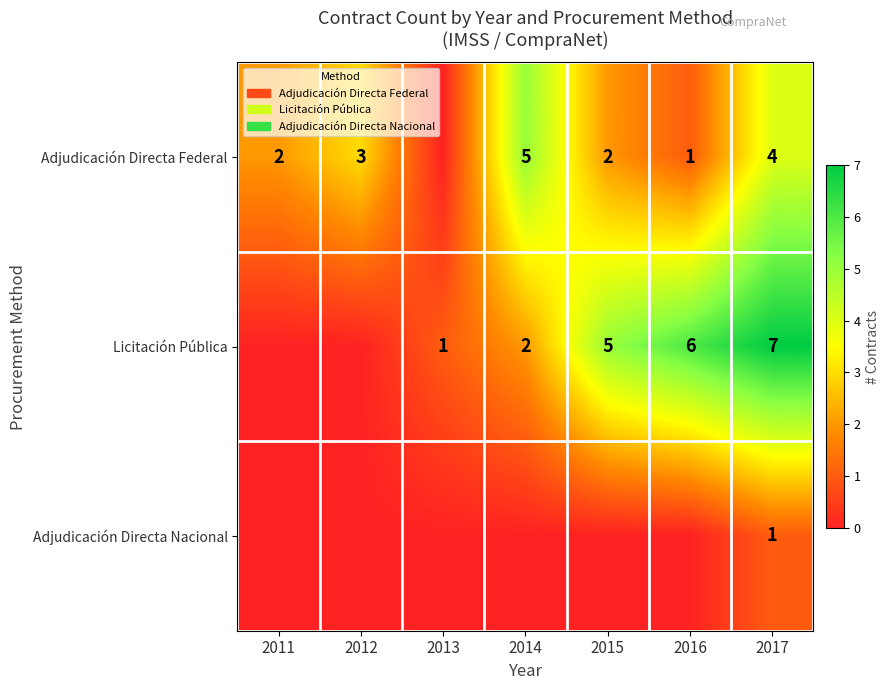

The value of Licitación Pública at 2013 is 0. True or false?

False